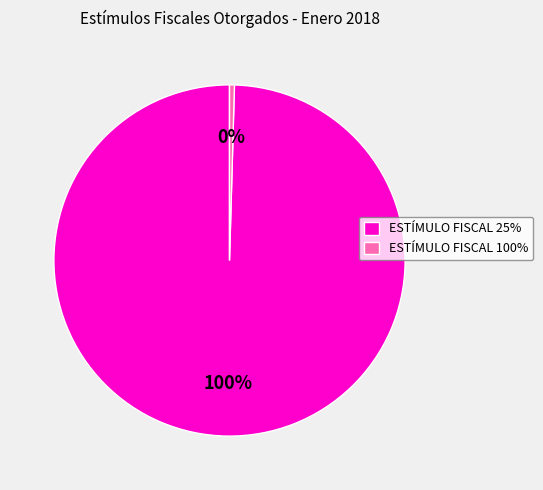

How many segments does this pie chart have?

2